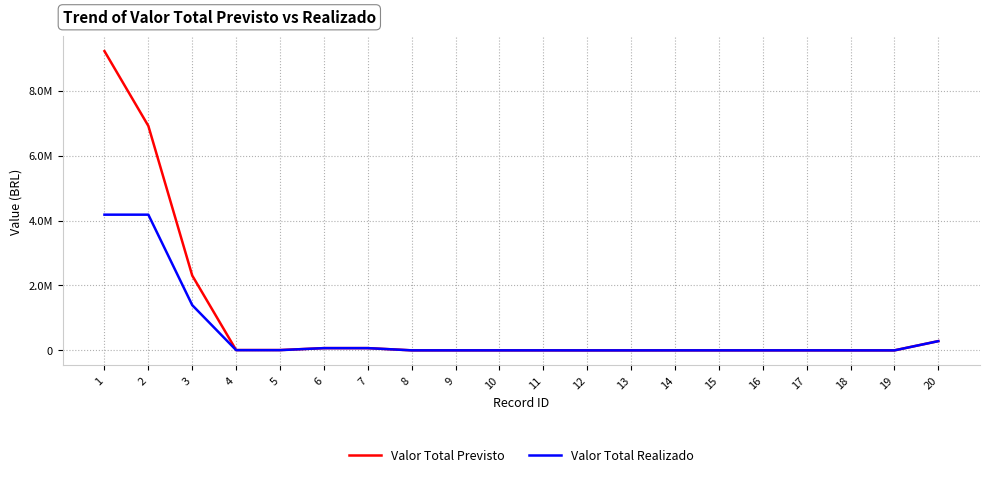

Rank the series by their average value, from highest to lowest.

Valor Total Previsto, Valor Total Realizado